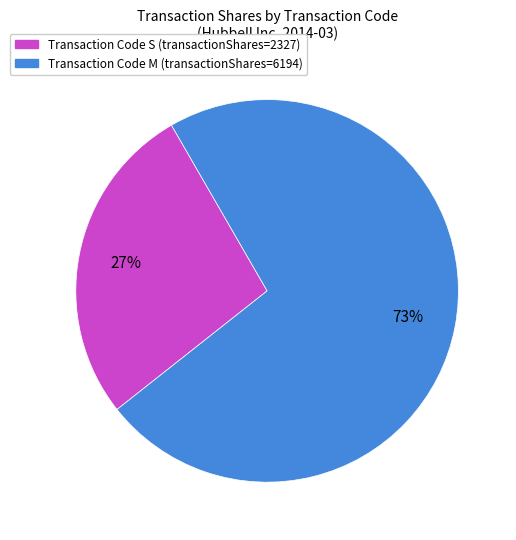

Is there a majority slice in this chart?

Yes